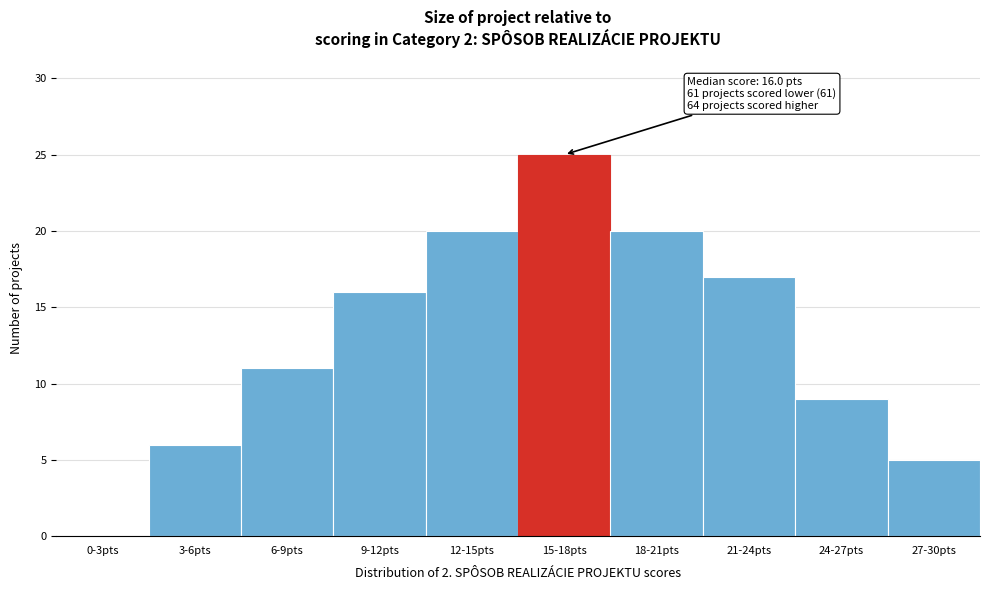

Reading left to right, transcribe all the data shown in this chart.

0-3pts=0	3-6pts=6	6-9pts=11	9-12pts=16	12-15pts=20	15-18pts=25	18-21pts=20	21-24pts=17	24-27pts=9	27-30pts=5